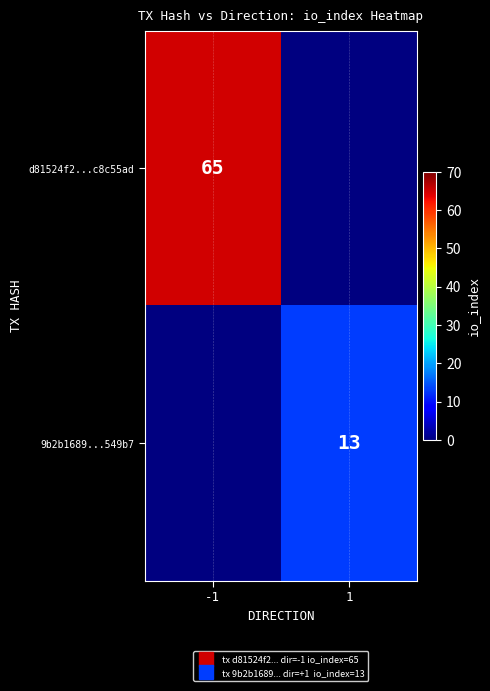

Between 1 and -1, which is larger?

-1